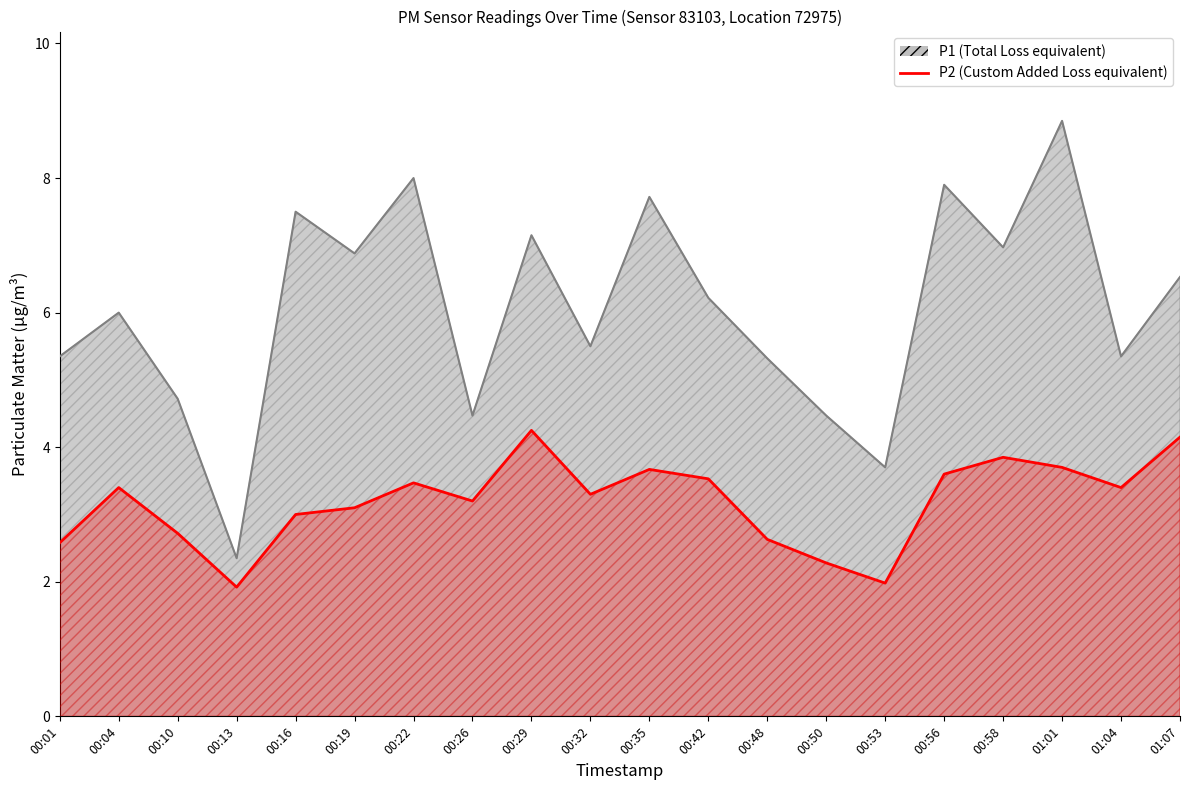

Reading left to right, extract all data points from this chart.

P1 Total Area: 5.3	6.0	4.7	2.4	7.5	6.9	8.0	4.5	7.2	5.5	7.7	6.2	5.3	4.5	3.7	7.9	7.0	8.8	5.3	6.5
P2 Custom Added: 2.6	3.4	2.7	1.9	3.0	3.1	3.5	3.2	4.2	3.3	3.7	3.5	2.6	2.3	2.0	3.6	3.9	3.7	3.4	4.2